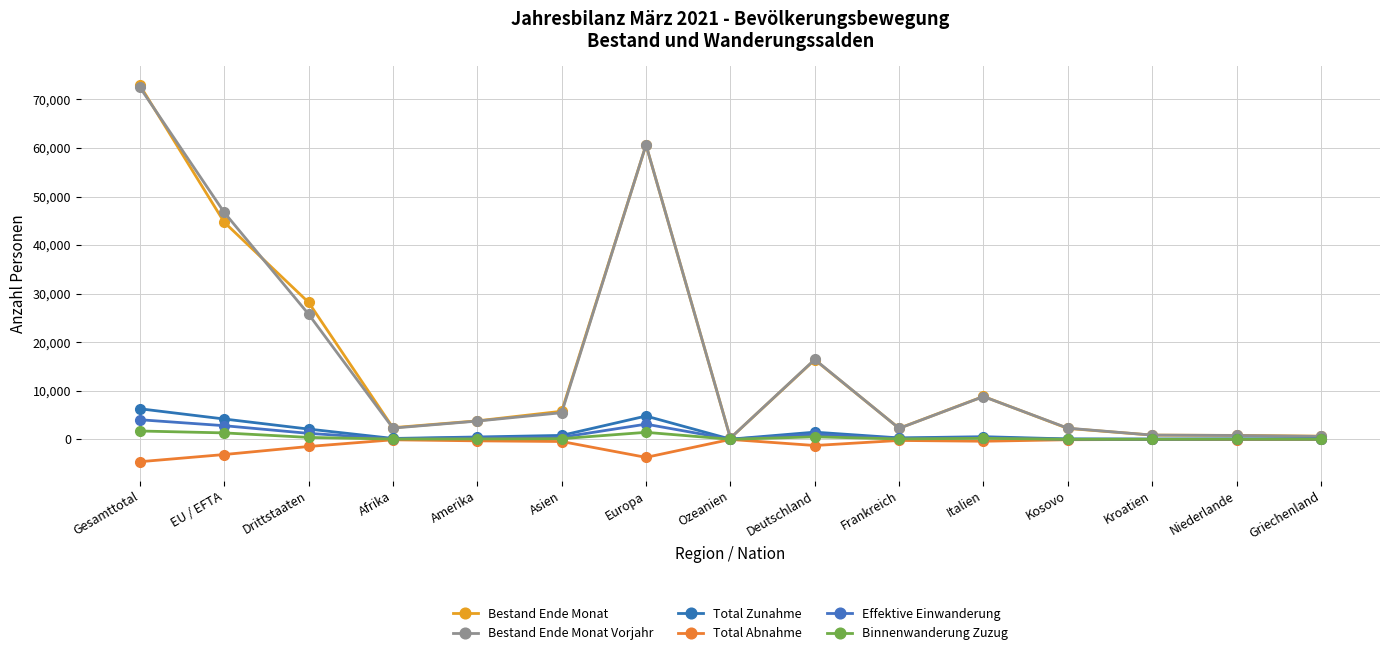

Rank the categories by Effektive Einwanderung value from lowest to highest.

Kroatien, Kosovo, Ozeanien, Niederlande, Griechenland, Afrika, Frankreich, Italien, Amerika, Asien, Deutschland, Drittstaaten, EU / EFTA, Europa, Gesamttotal